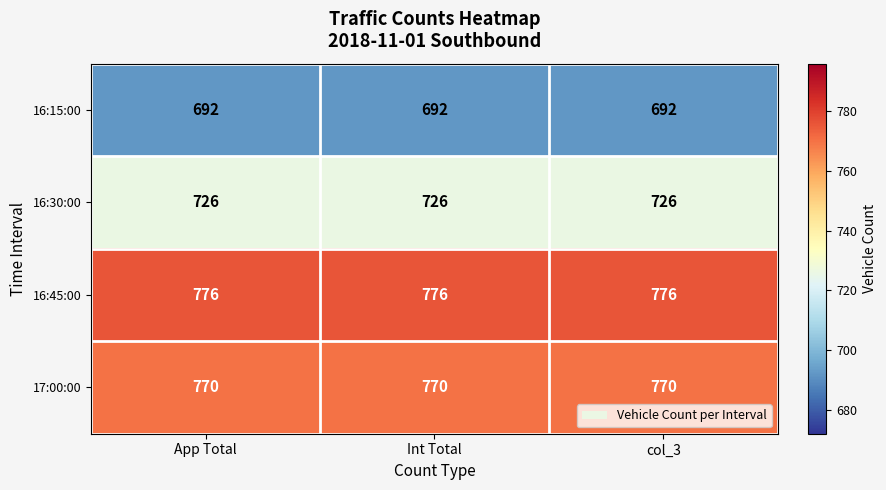

What is the sum of all 16:45:00 values?

2328